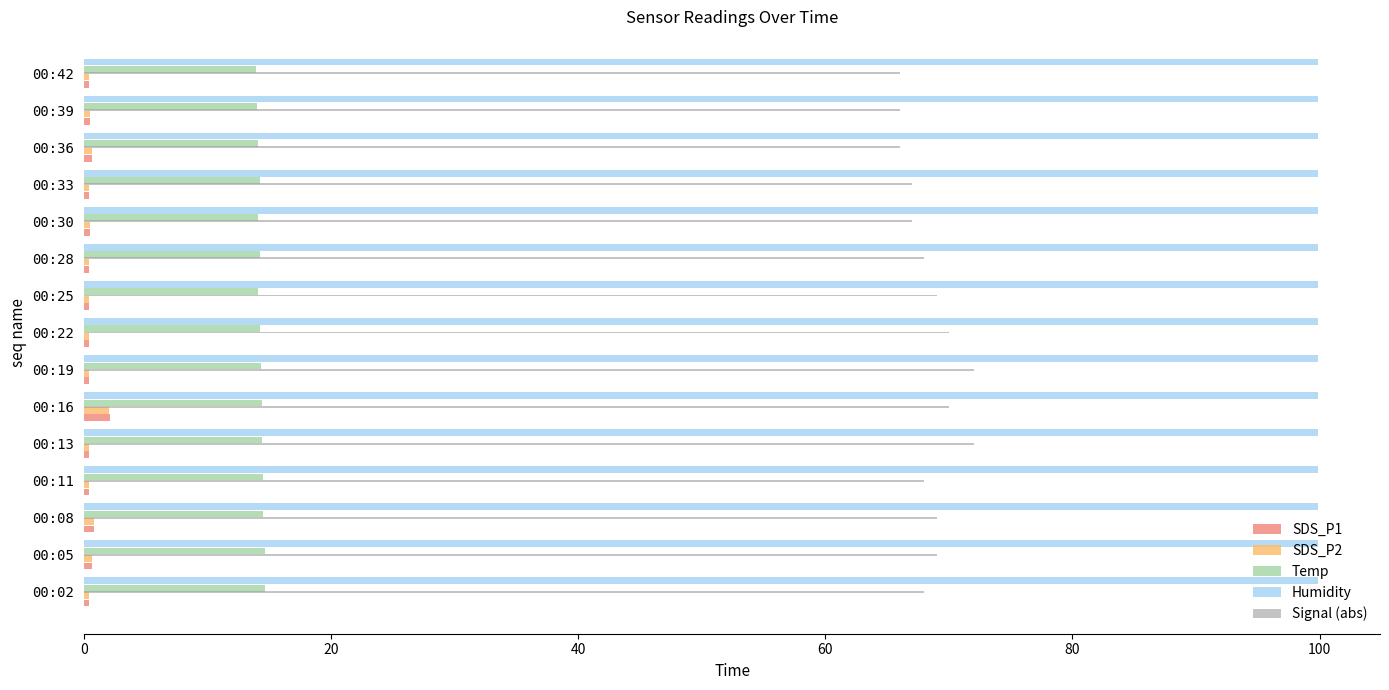

What is the difference between the second highest and minimum values in the Signal (abs) series?

6.0